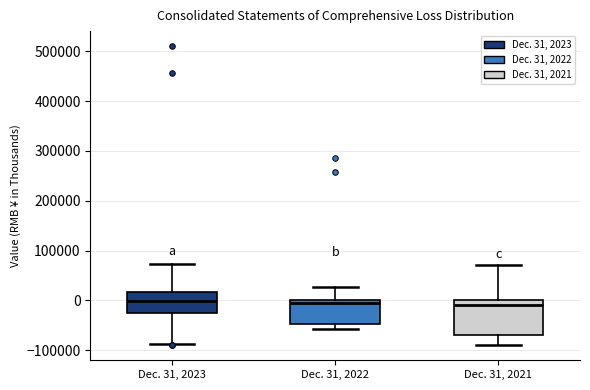

Comparing the boxes themselves (not the whiskers), which one is the tallest?

Dec. 31, 2021